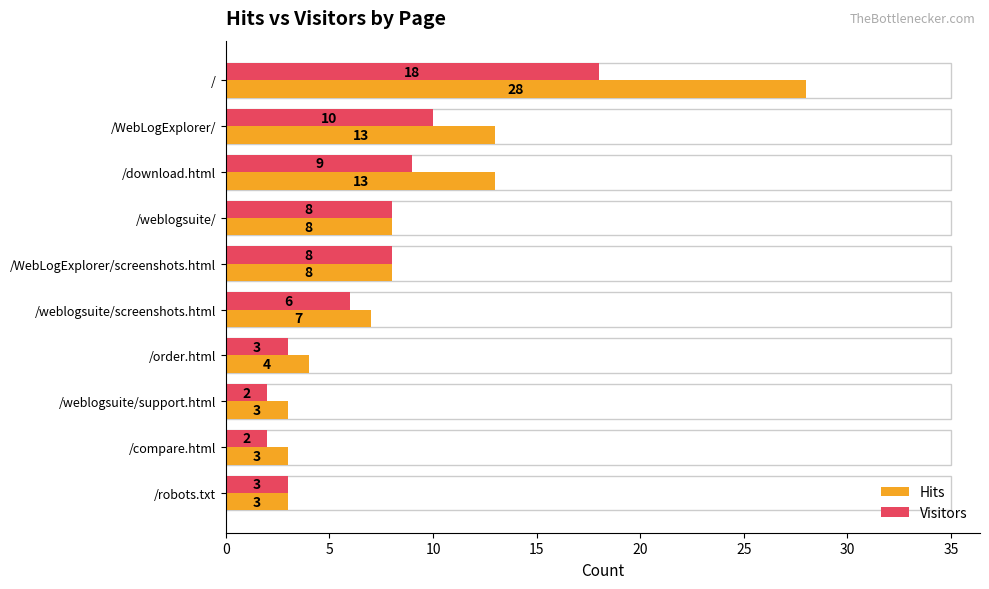

What is the difference between the Visitors values at /robots.txt and /WebLogExplorer/?

7